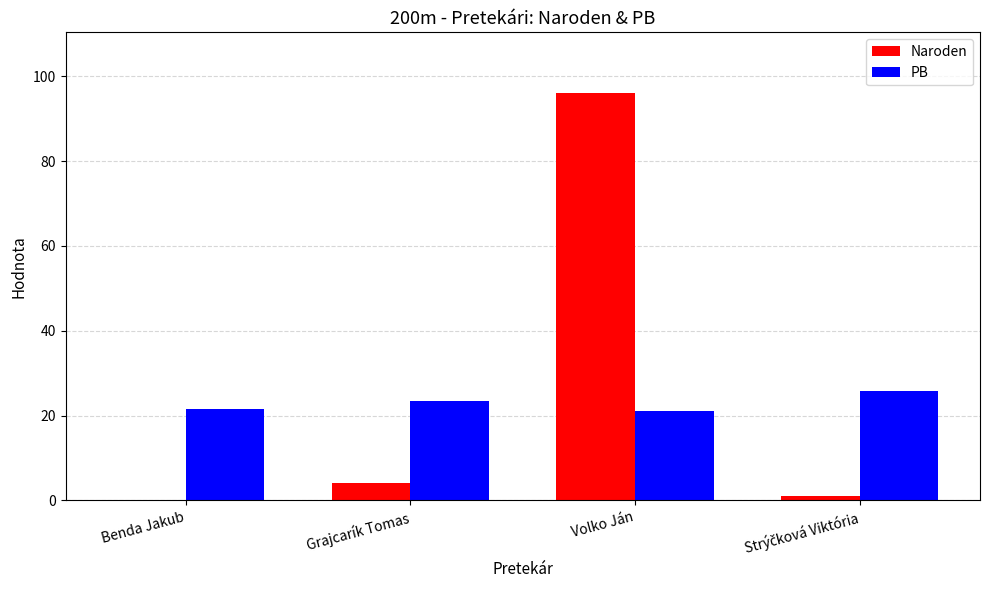

At which label is Naroden closest to 48?

Grajcarík Tomas